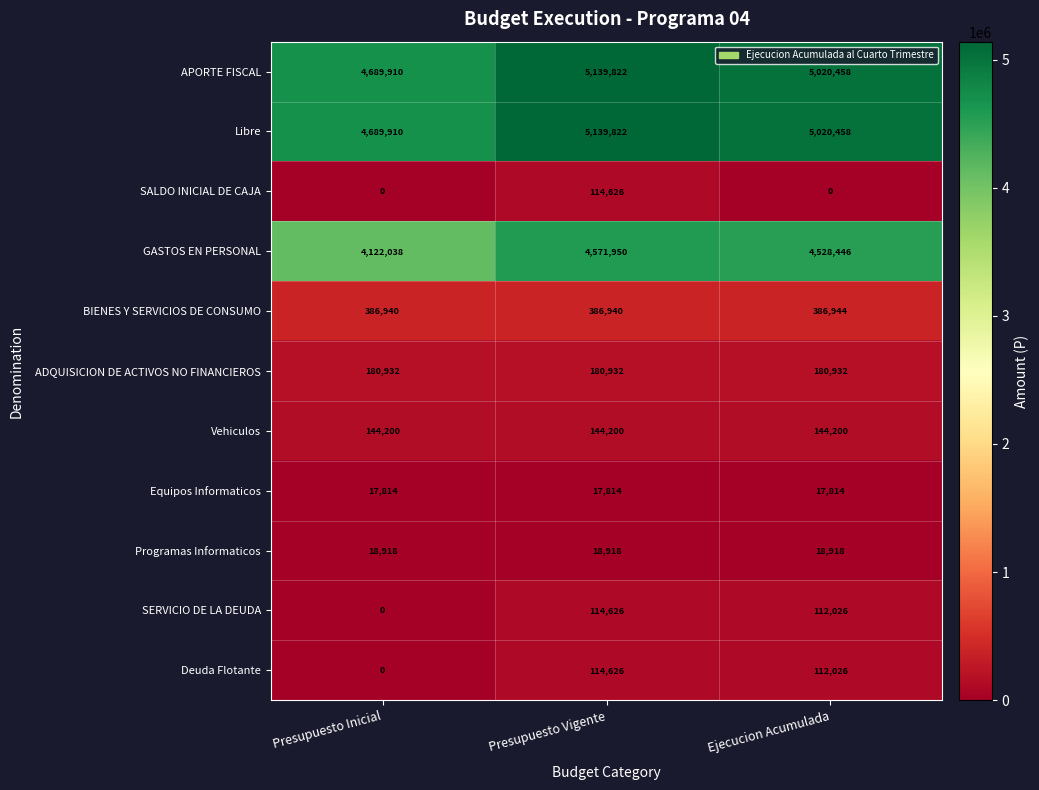

What is the spread (max minus min) of values at Ejecucion Acumulada?

5020458